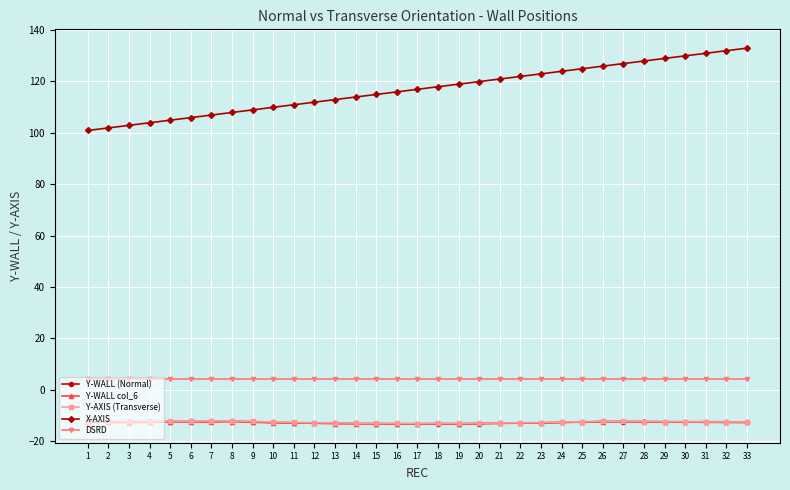

What is the sum of the X-AXIS values at 21 and 14?

234.6